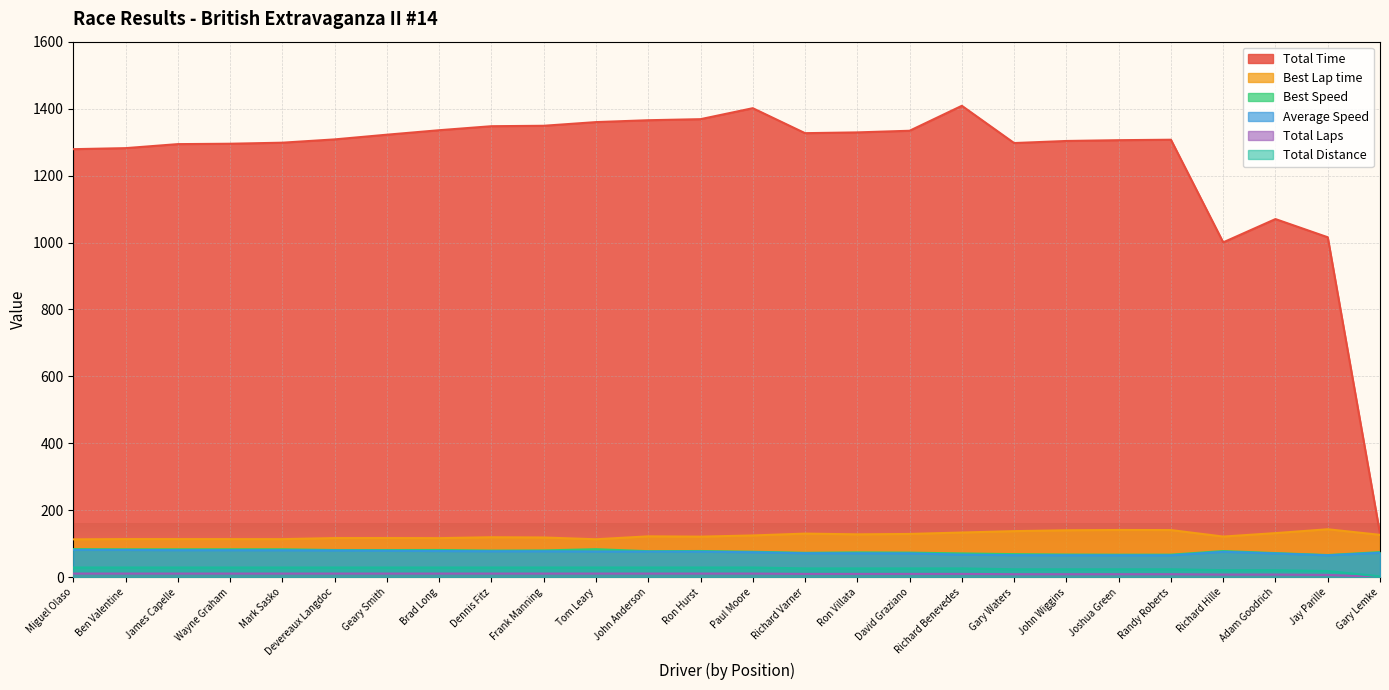

Rank the categories by Total Laps value from lowest to highest.

Gary Lemke, Jay Parille, Richard Hille, Adam Goodrich, Gary Waters, John Wiggins, Joshua Green, Randy Roberts, Richard Varner, Ron Villata, David Graziano, Richard Benevedes, Miguel Olaso, Ben Valentine, James Capelle, Wayne Graham, Mark Sasko, Devereaux Langdoc, Geary Smith, Brad Long, Dennis Fitz, Frank Manning, Tom Leary, John Anderson, Ron Hurst, Paul Moore